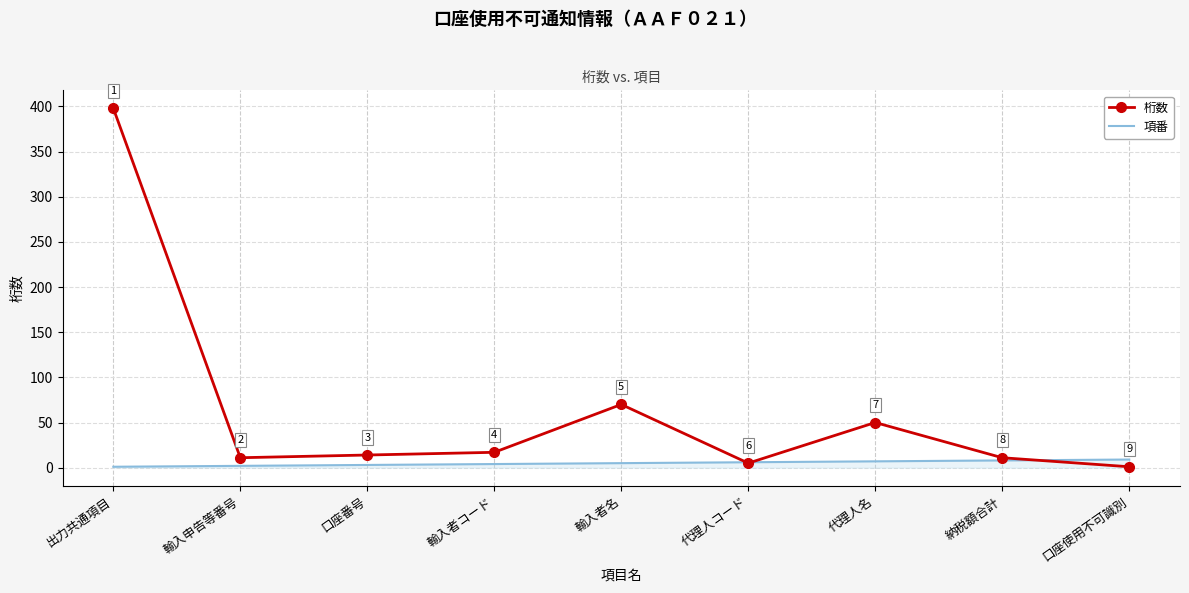

True or false: 桁数 and 項番 cross at least once.

True